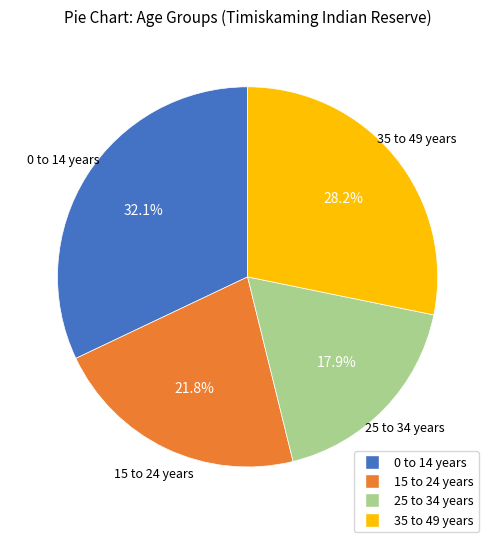

Is there a majority slice in this chart?

No